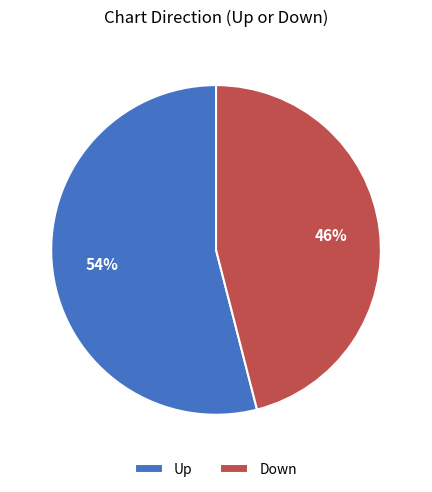

How many segments does this pie chart have?

2